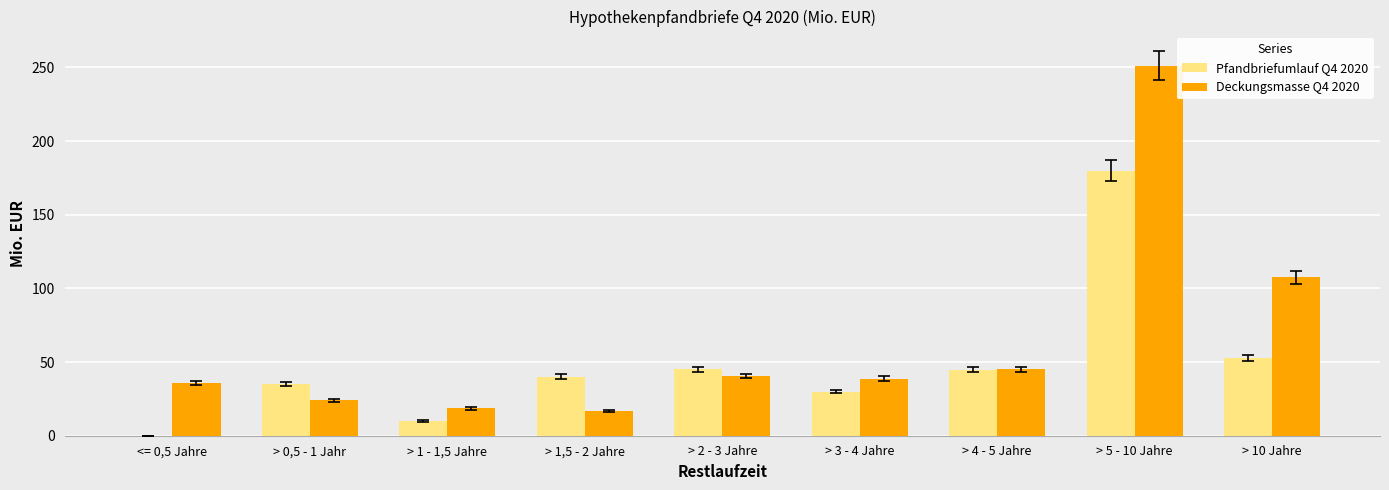

What is the average value of the Deckungsmasse Q4 2020 series?

64.2